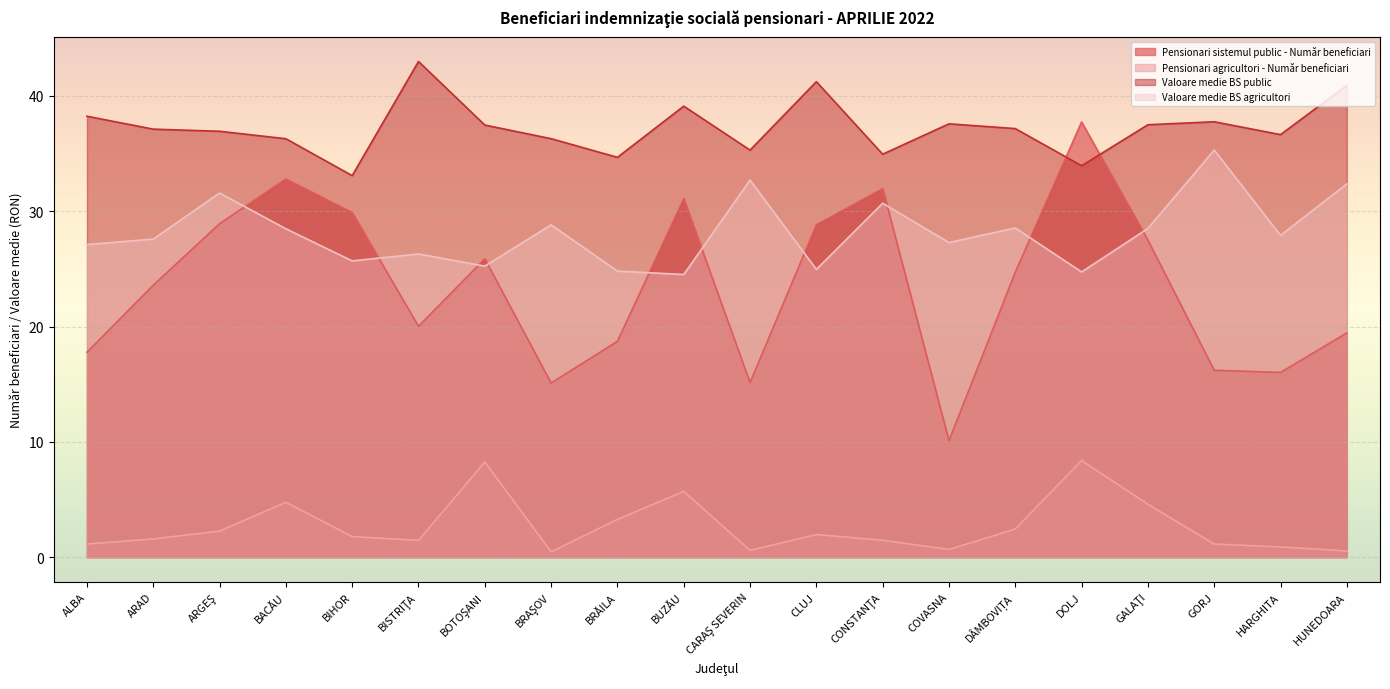

Rank the categories by Pensionari sistemul public - Număr beneficiari value from lowest to highest.

COVASNA, BRAŞOV, CARAŞ SEVERIN, HARGHITA, GORJ, ALBA, BRĂILA, HUNEDOARA, BISTRIŢA, ARAD, DÂMBOVIȚA, BOTOŞANI, GALAŢI, CLUJ, ARGEŞ, BIHOR, BUZĂU, CONSTANŢA, BACĂU, DOLJ